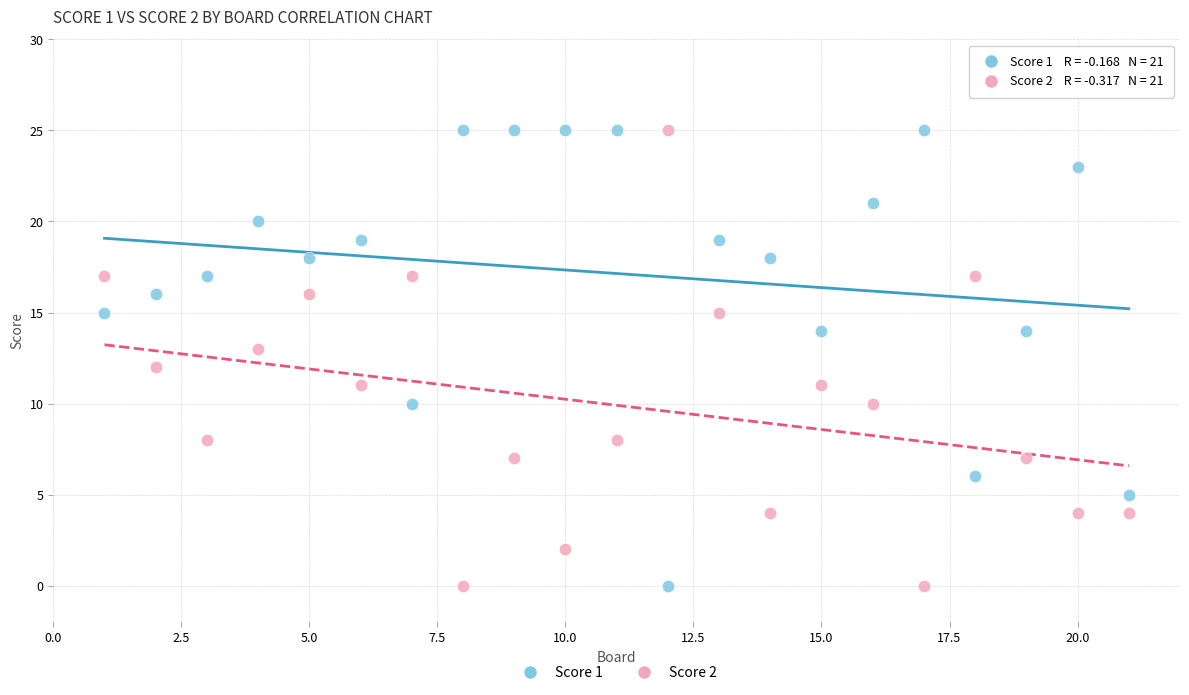

Across all data points, what is the range of Y values (max minus min)?

25